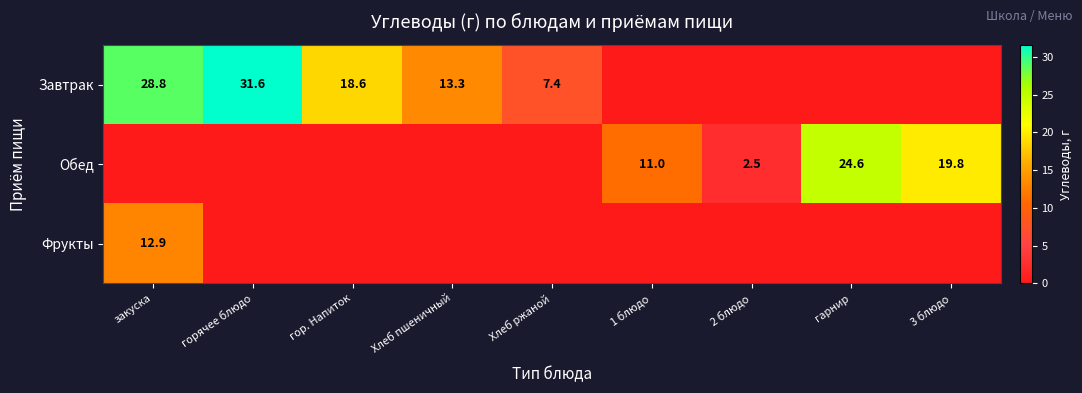

True or false: Завтрак has a value of 13.3 at Хлеб пшеничный.

True